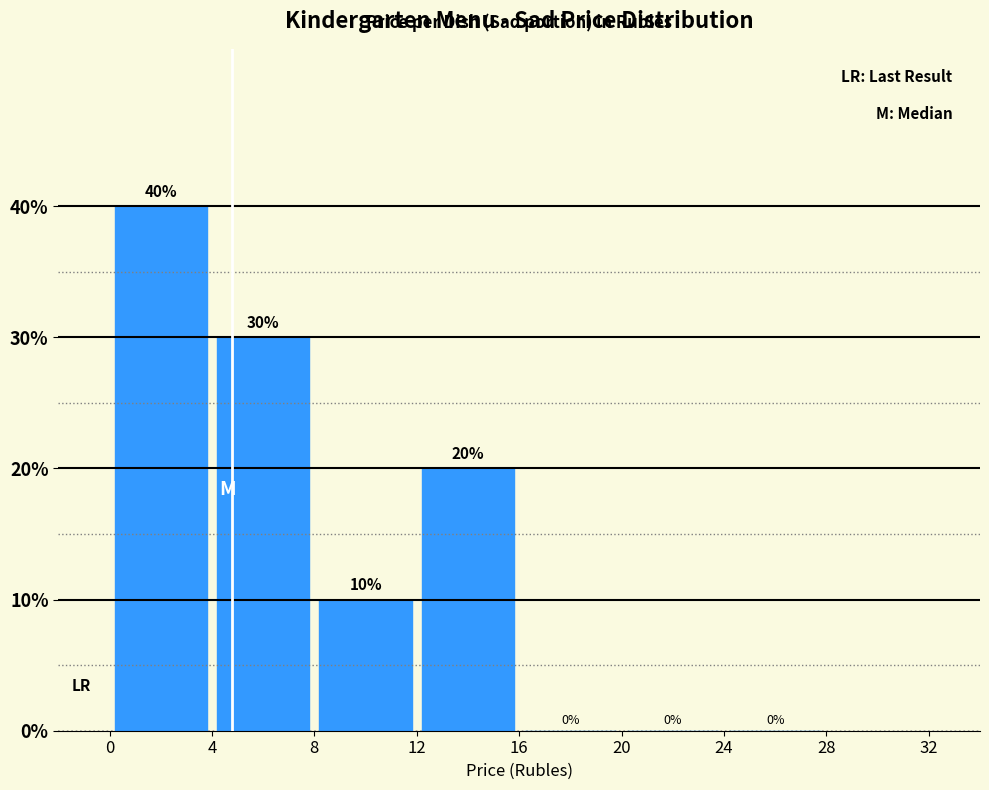

Reading left to right, list every bar in this chart as the range it spans on the x-axis followed by its height.

0 to 4: 40
4 to 8: 30
8 to 12: 10
12 to 16: 20
16 to 20: 0
20 to 24: 0
24 to 28: 0